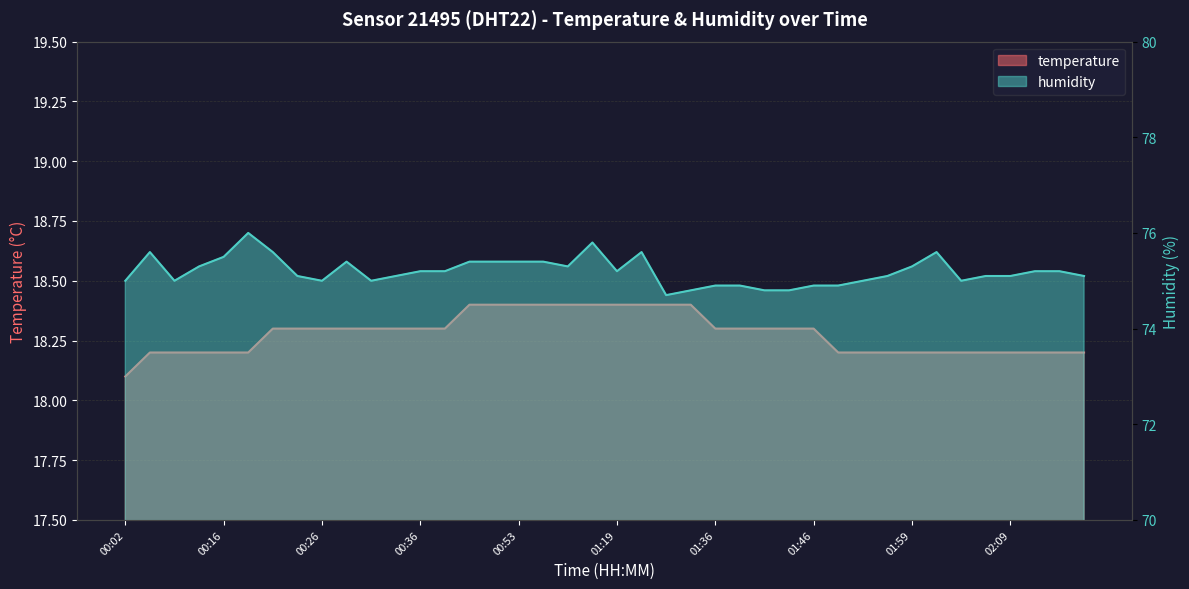

Where is the first local maximum for humidity?

00:07